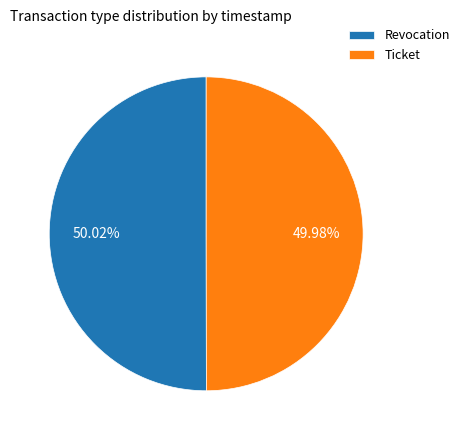

Approximately how many times larger is the value at Ticket compared to Revocation?

1.0